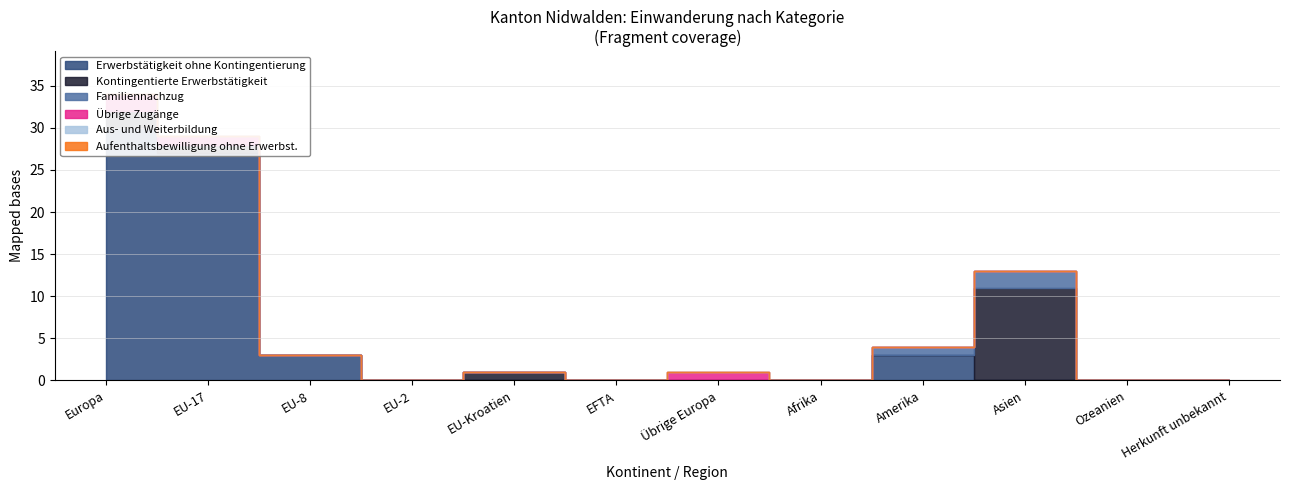

Which series has the largest range (max minus min)?

Erwerbstätigkeit ohne Kontingentierung